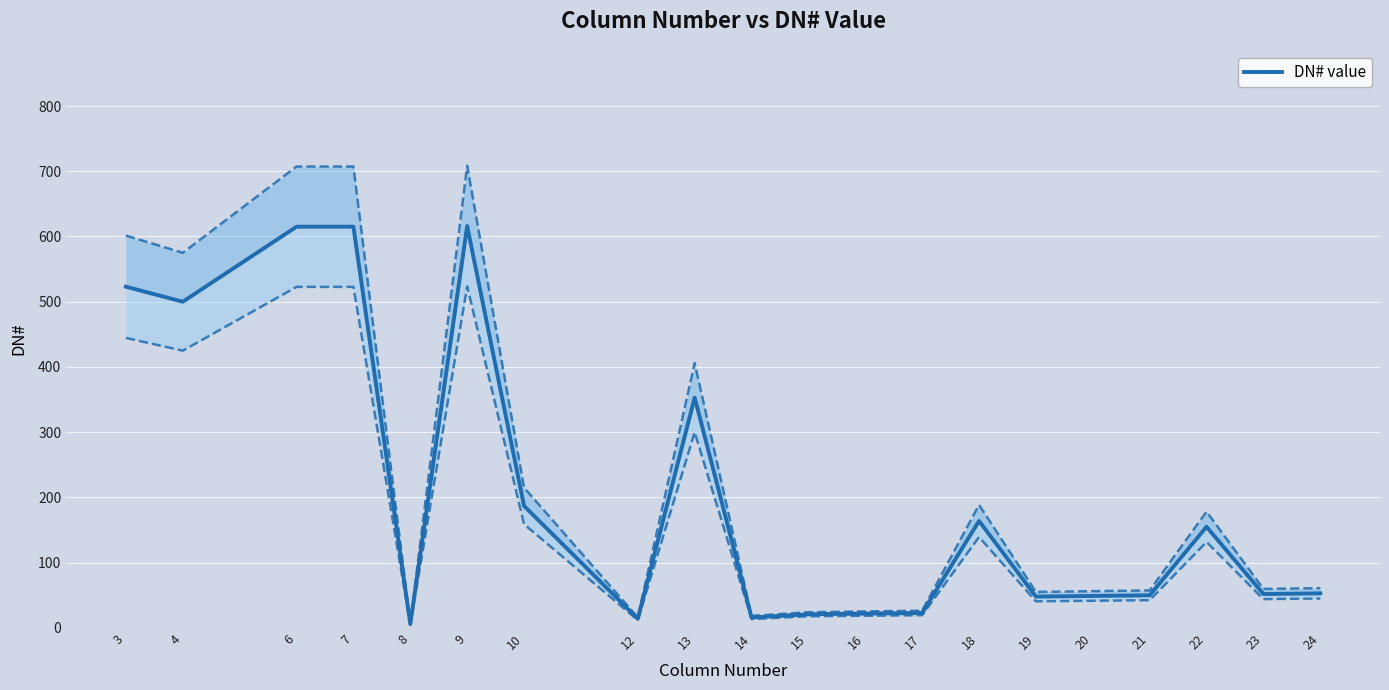

Read the value at 24.

53